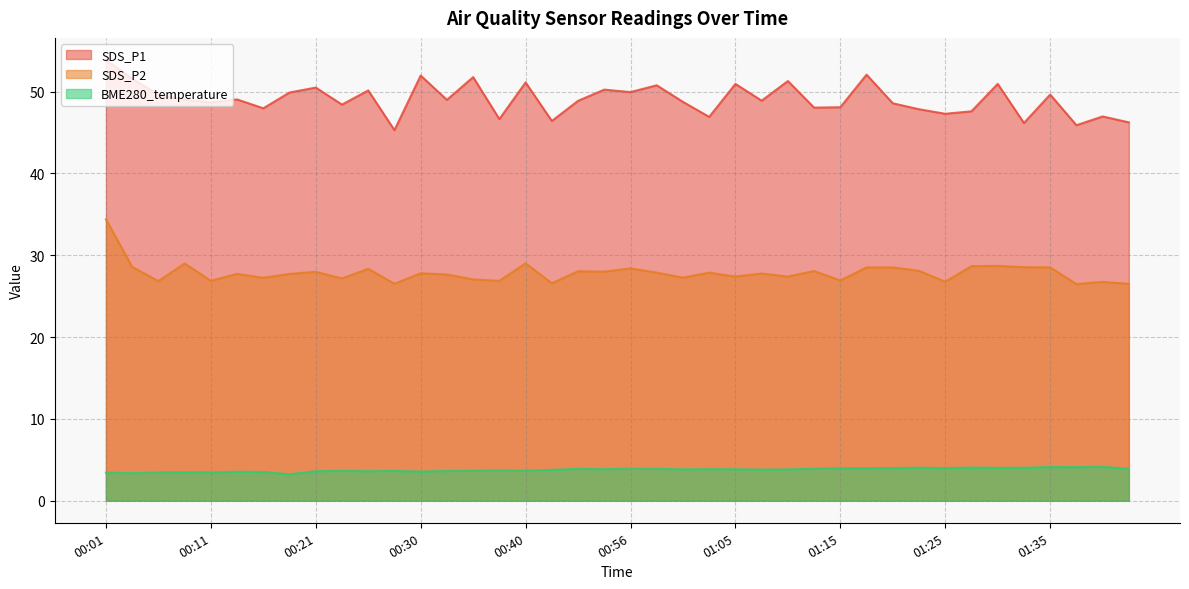

Rank the series by their average value, from highest to lowest.

SDS_P1, SDS_P2, BME280_temperature